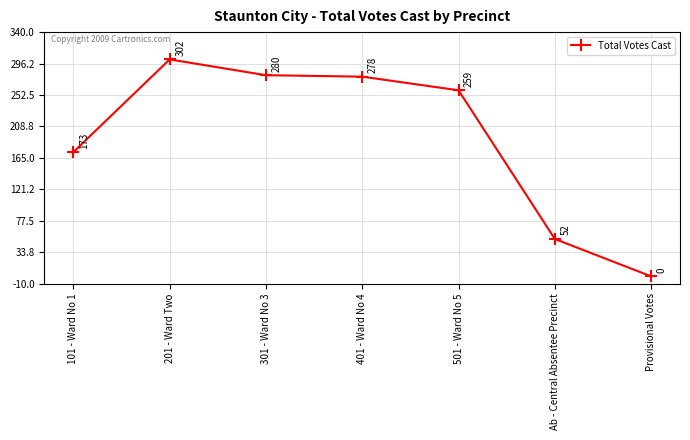

What is the change in value from 401 - Ward No 4 to 501 - Ward No 5?

-19